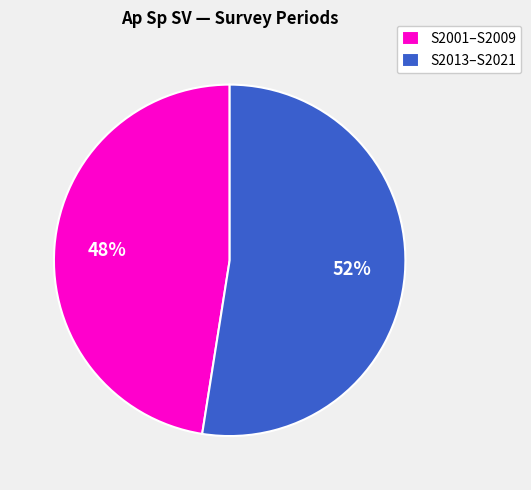

Rank the categories by value from lowest to highest.

S2001–S2009, S2013–S2021